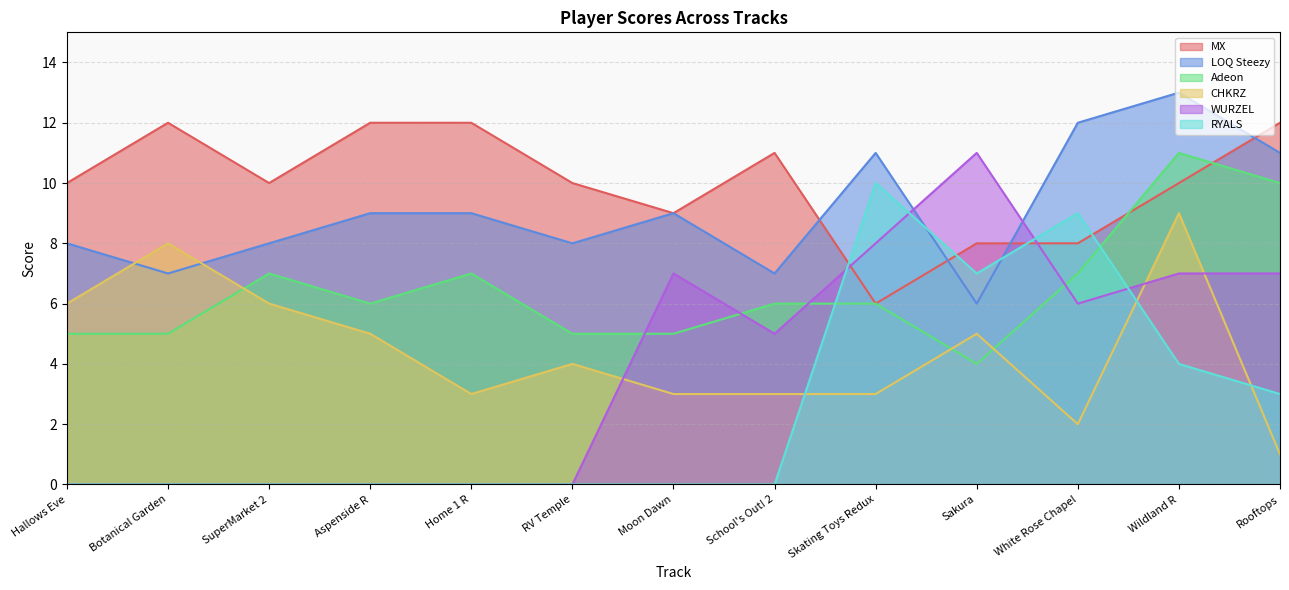

What are all the series names shown in the legend?

MX, LOQ Steezy, Adeon, CHKRZ, WURZEL, RYALS